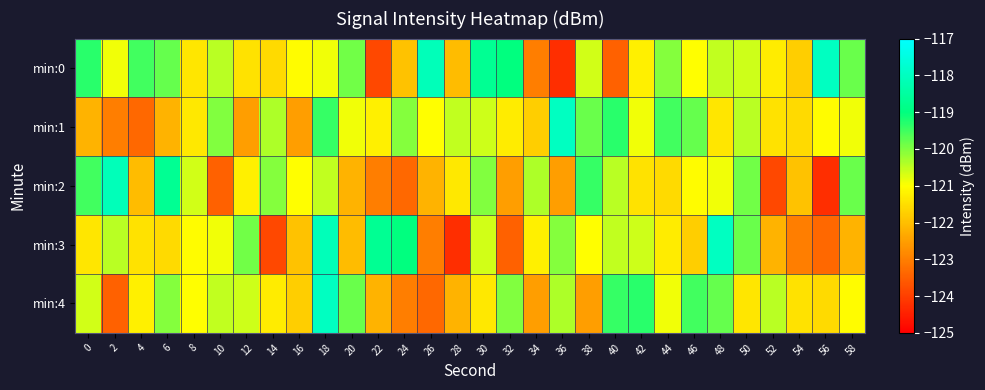

Which series changed the most between 28 and 48?

min:3